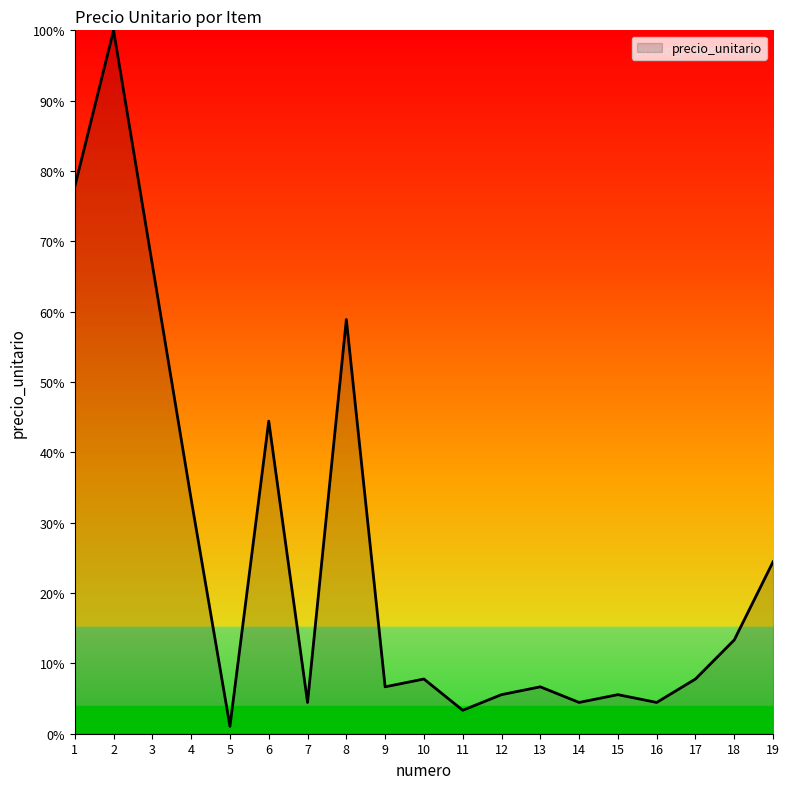

Which has a higher value, 4 or 3?

3